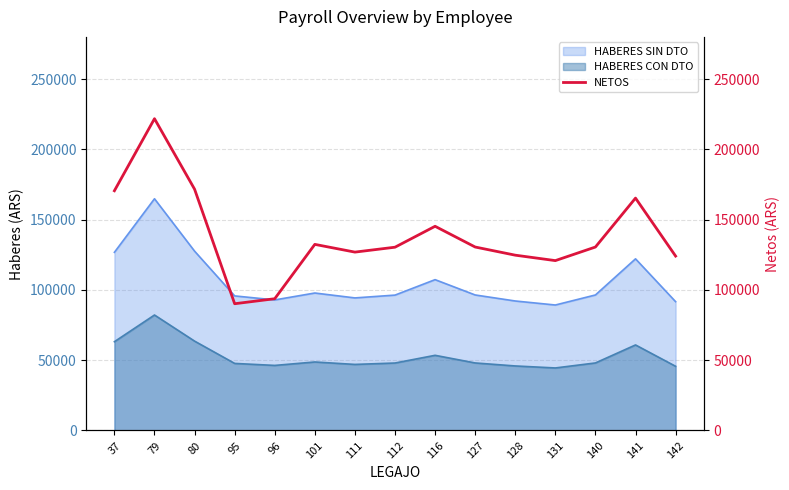

At which category does the chart reach its peak across all series?

79